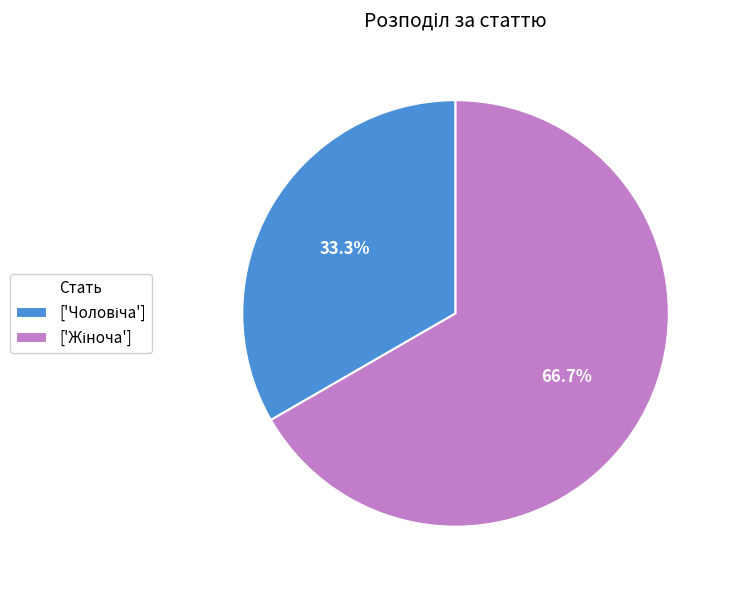

Does any single category account for the majority?

Yes